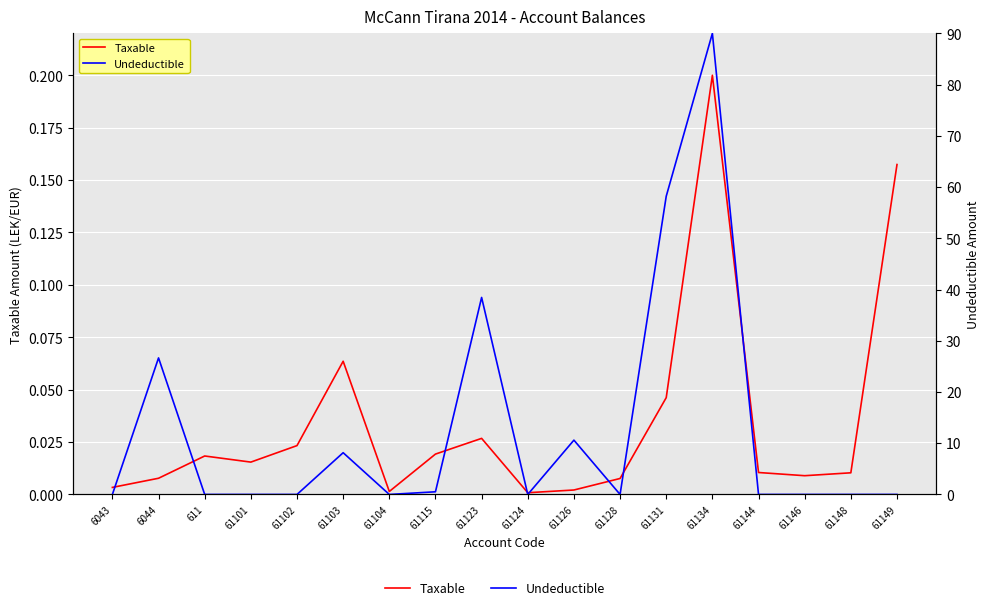

The value of Taxable at 61134 is 0.1. True or false?

False